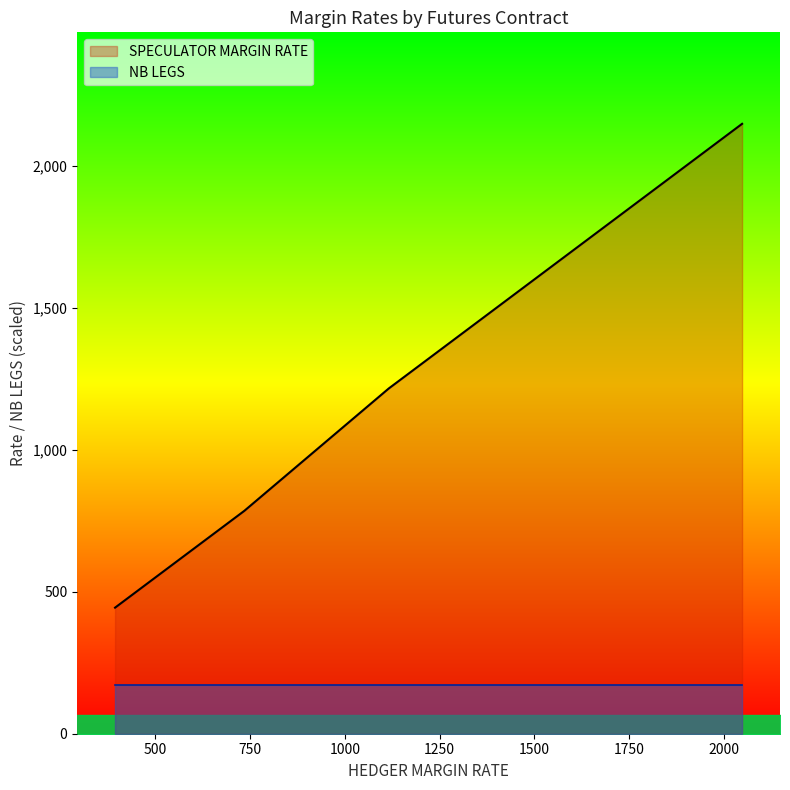

Rank the series at 37 from highest to lowest value.

SPECULATOR MARGIN RATE, NB LEGS